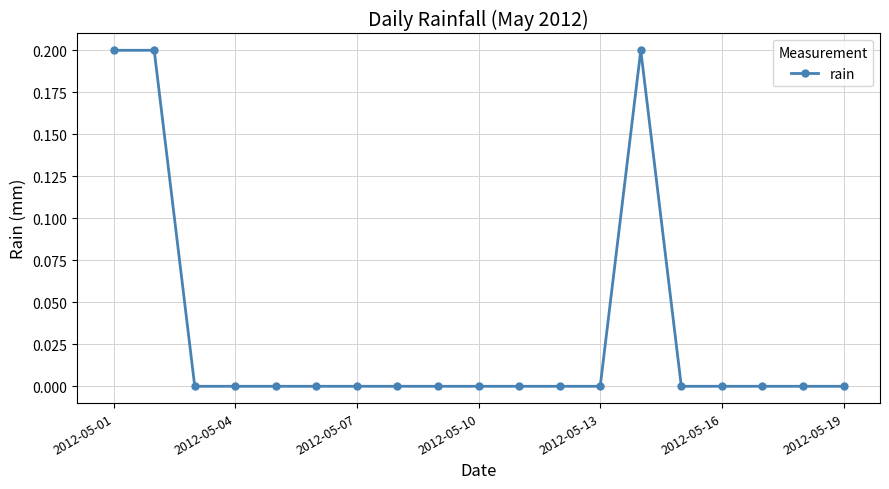

Reading right to left, extract all data points from this chart.

0.0	0.0	0.0	0.0	0.0	0.2	0.0	0.0	0.0	0.0	0.0	0.0	0.0	0.0	0.0	0.0	0.0	0.2	0.2